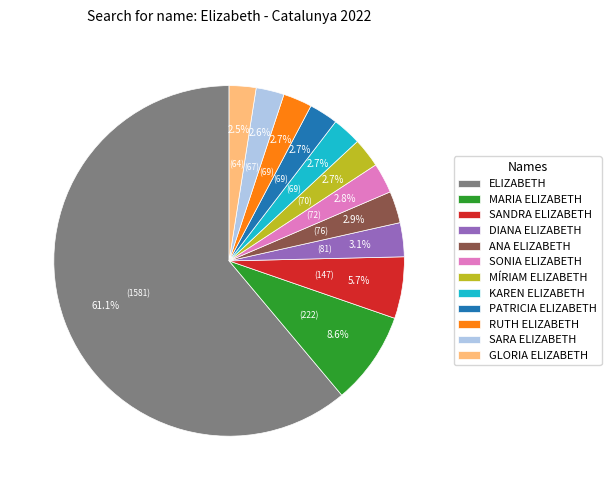

To the nearest percent, what is the difference between the largest and smallest slice percentages?

59%